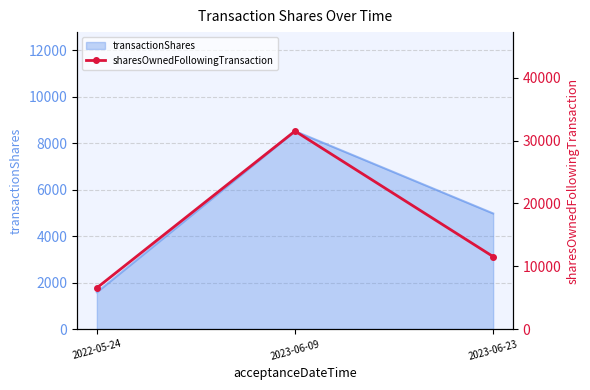

How many lines are shown in the chart?

1